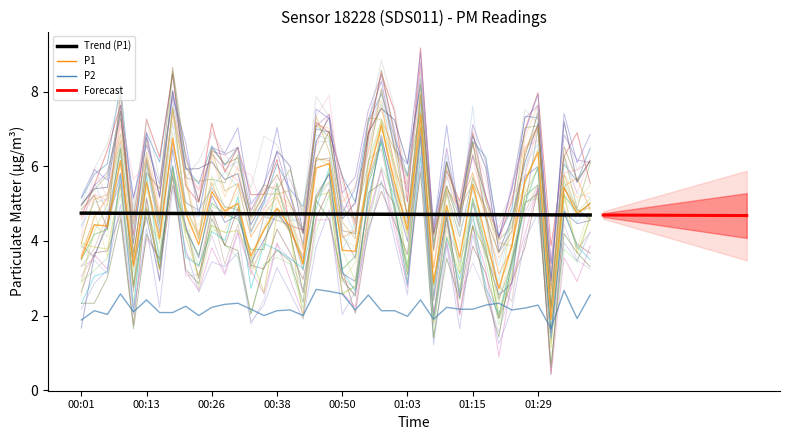

What is the sum of all P2 values?

88.6